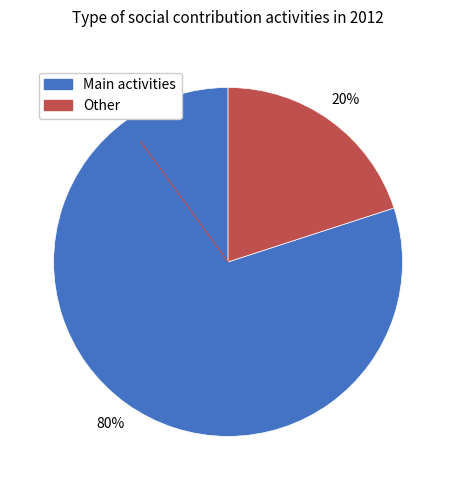

Is there a majority slice in this chart?

Yes